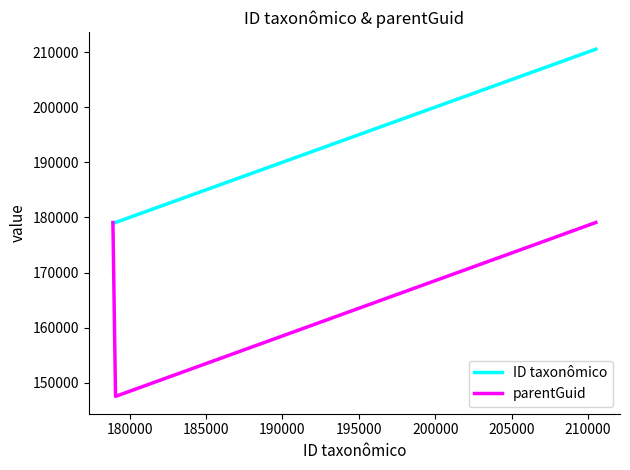

Rank the series by their maximum value, from highest to lowest.

ID taxonômico, parentGuid